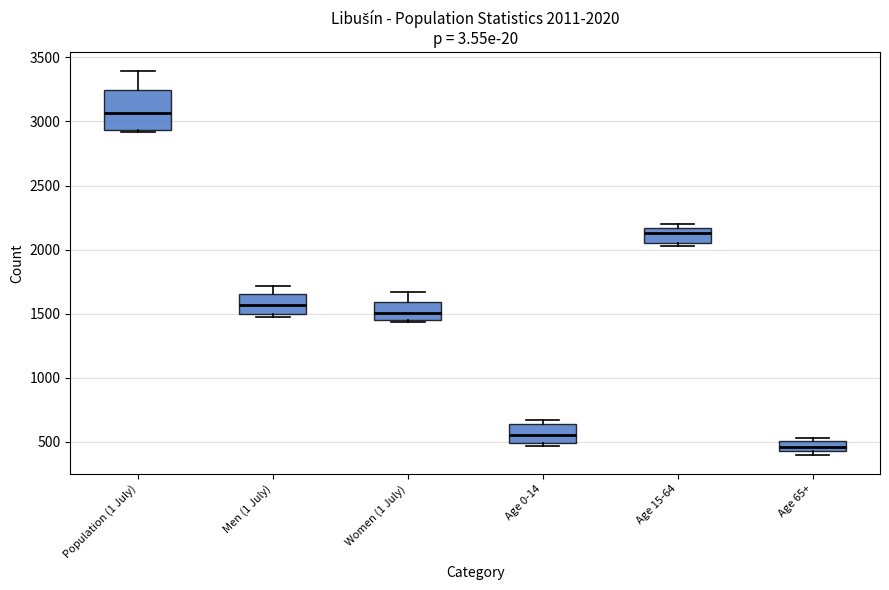

Comparing the boxes themselves (not the whiskers), which one is the tallest?

Population (1 July)